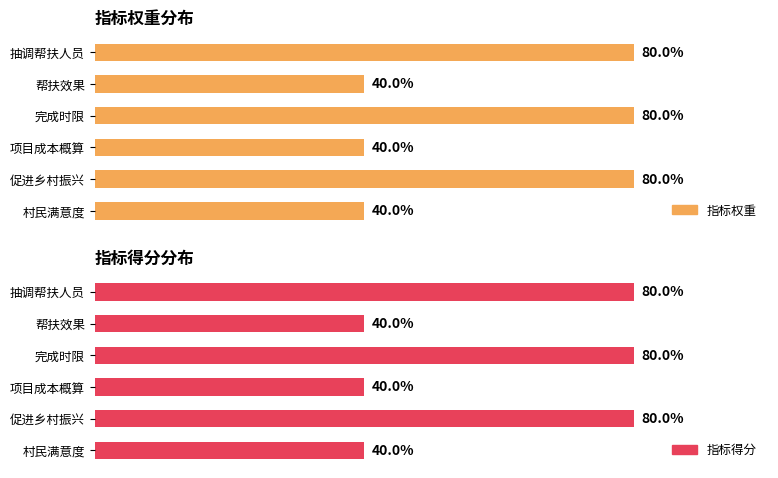

Rank the series by their maximum value, from lowest to highest.

指标权重, 指标得分